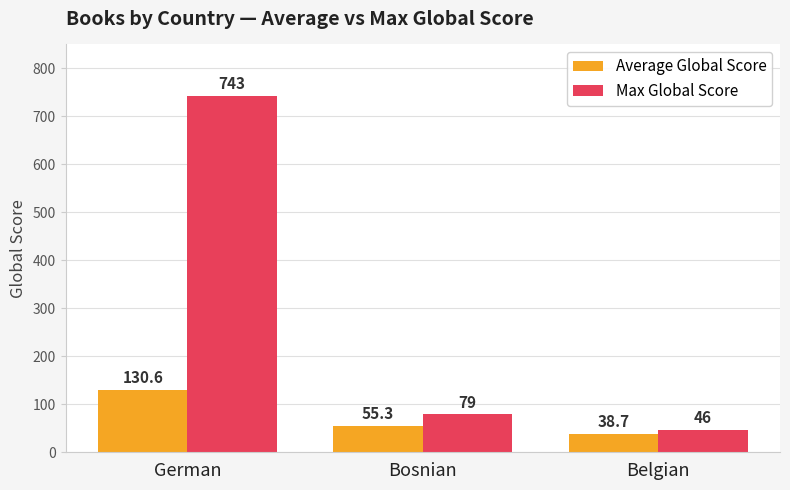

What is the value of the Max Global Score bar at the 2nd from the left?

79.0